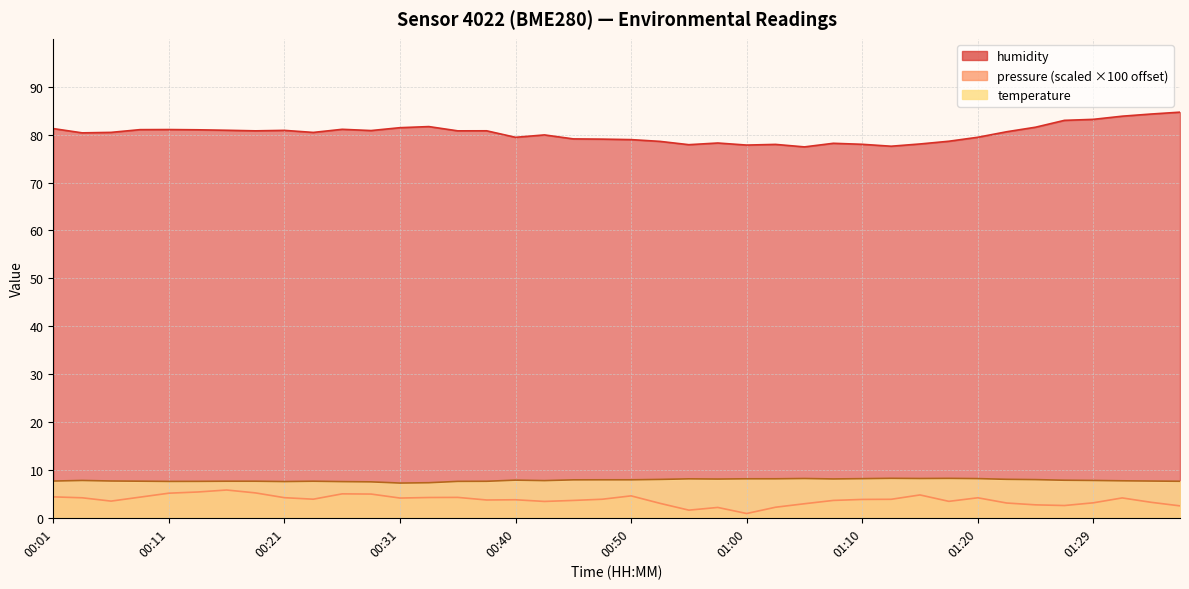

Does the chart display data point markers on the line(s)?

No